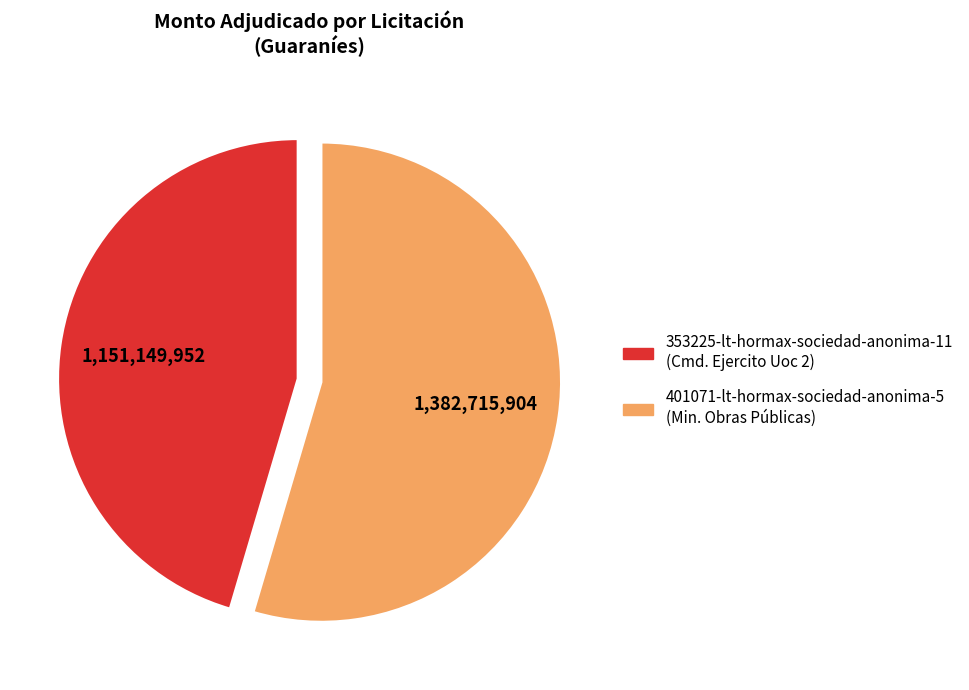

Is the sum of 353225-lt-hormax-sociedad-anonima-11 and 401071-lt-hormax-sociedad-anonima-5 greater than half?

Yes